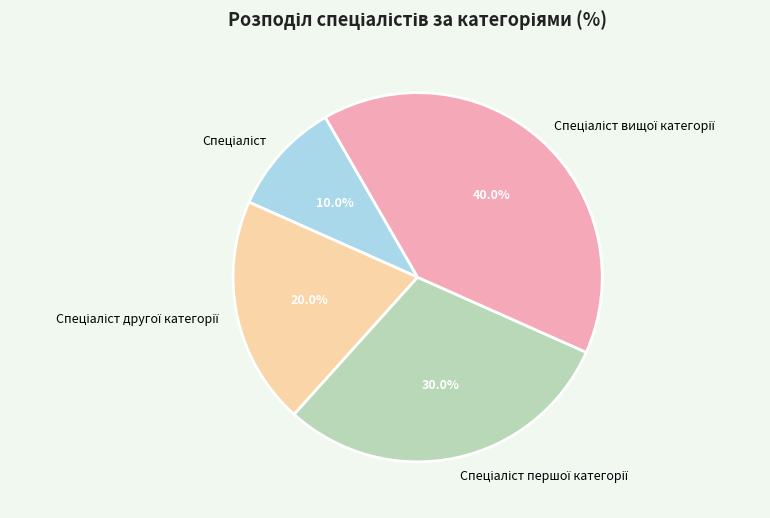

Is there any slice that represents more than half of the pie?

No